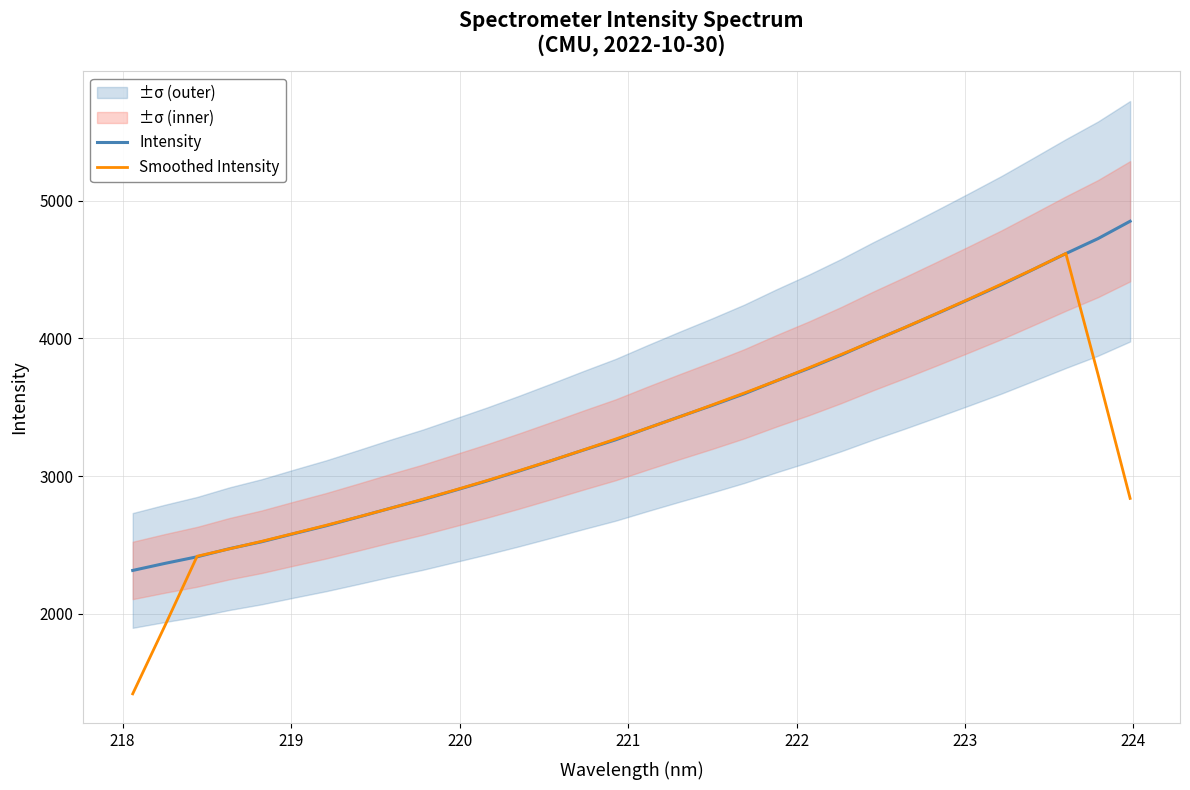

Which series has the widest spread of values?

Smoothed Intensity